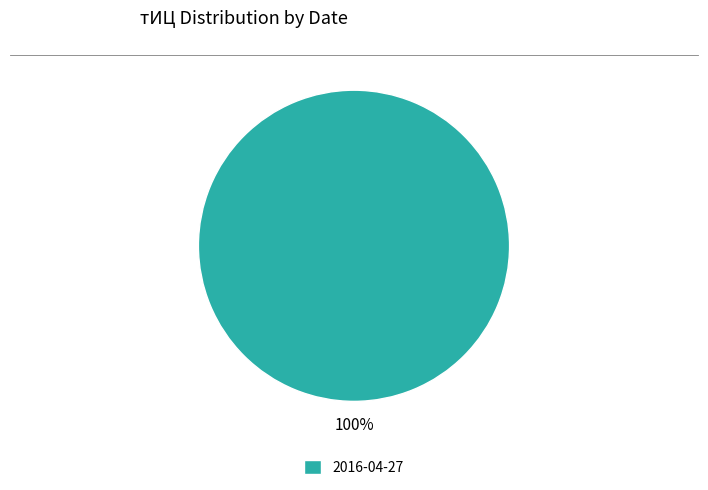

To the nearest percent, what portion does 2016-04-27 represent?

100%